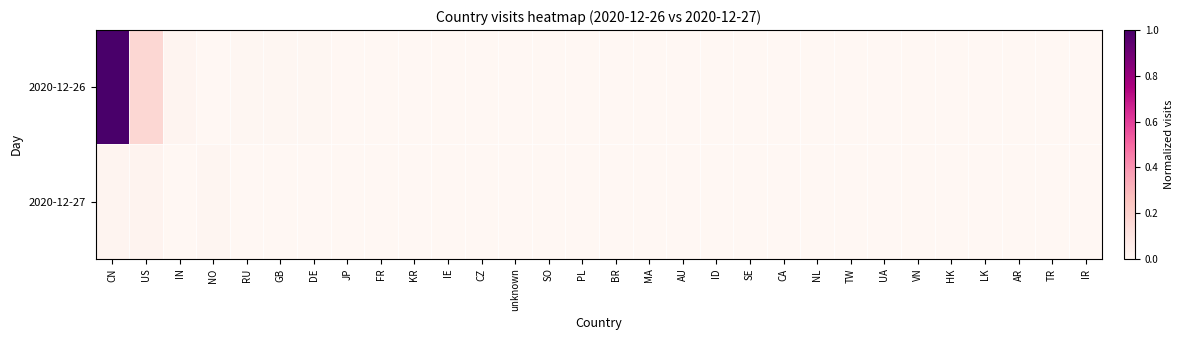

Which label corresponds to the largest value in the chart?

CN